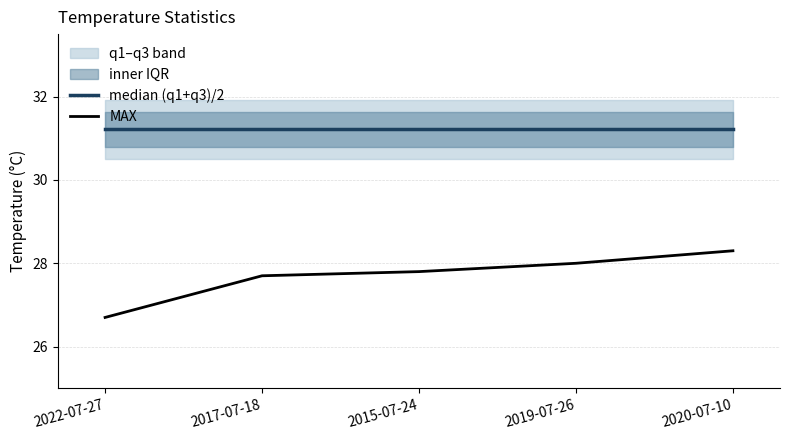

Which category has the lowest value in the median (q1+q3)/2 series?

2022-07-27